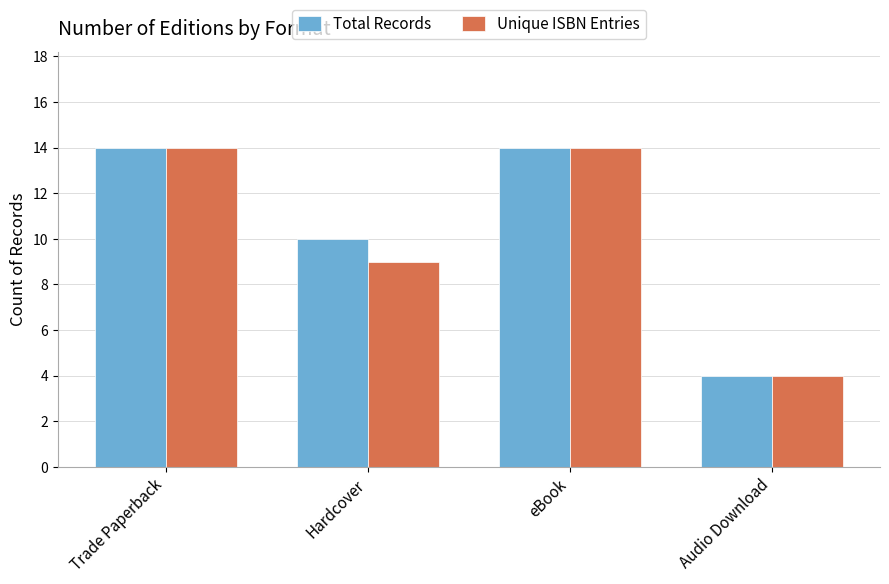

What is the label of the 2nd bar from the left?

Hardcover